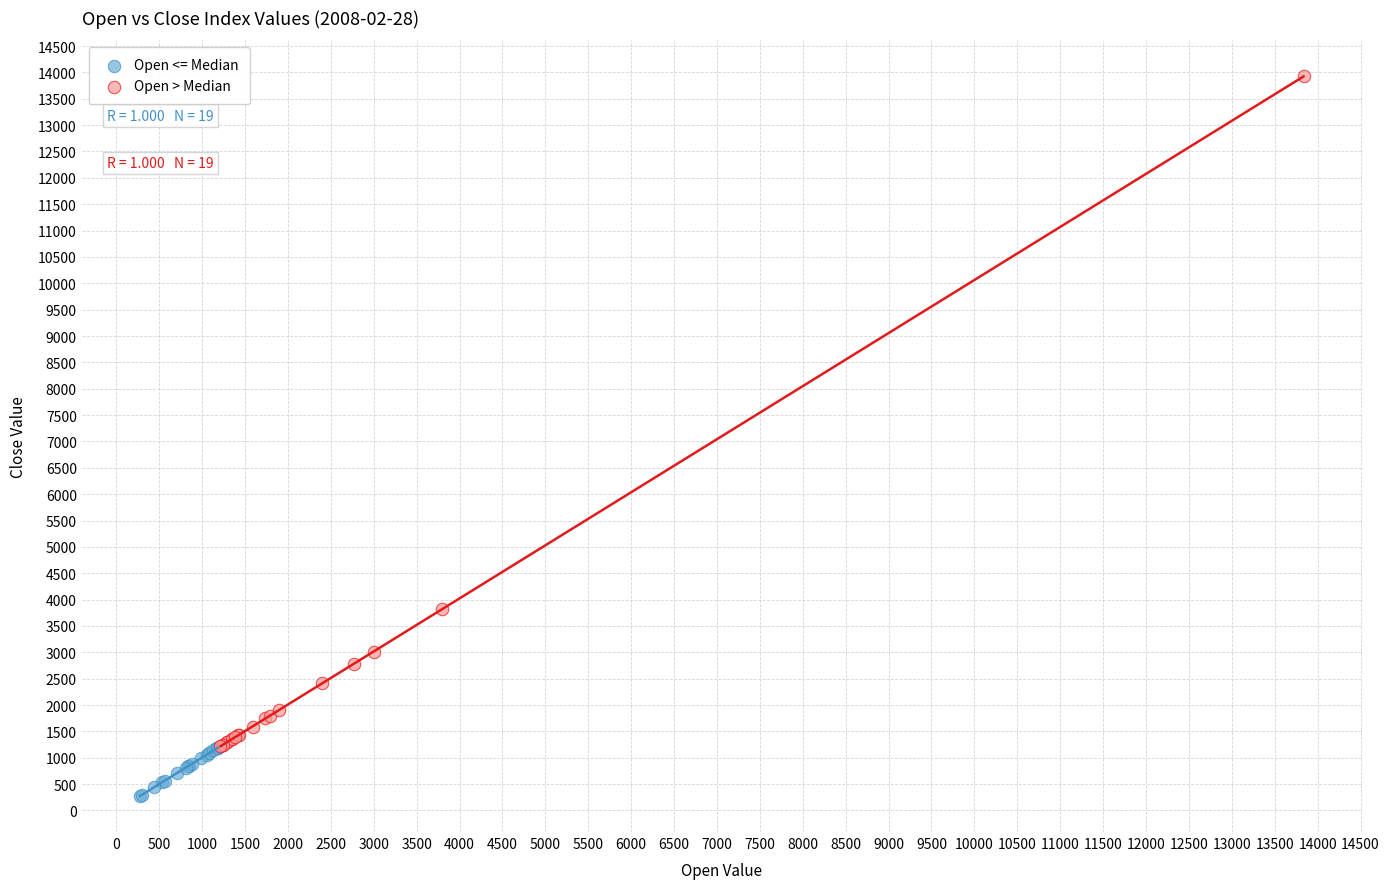

What are all the series names shown in the legend?

Open <= Median, Open > Median